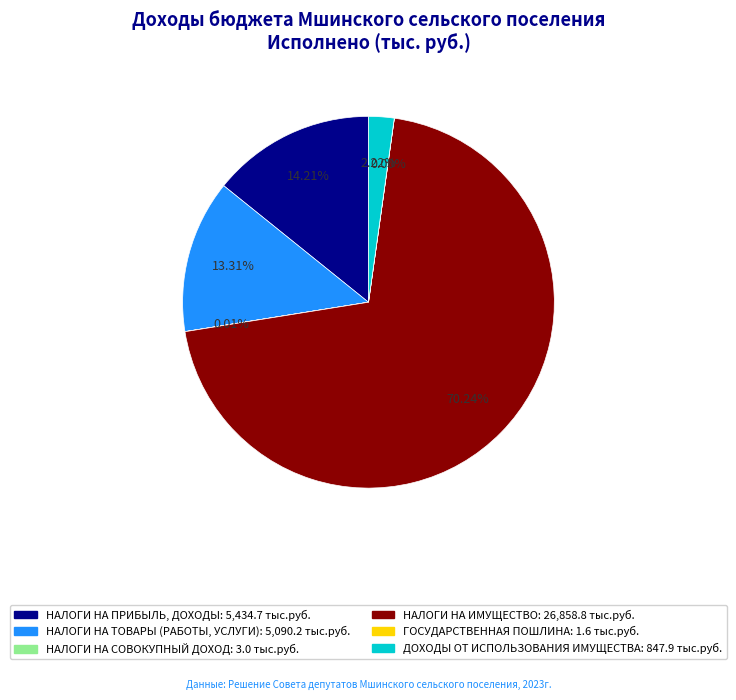

Is there a majority slice in this chart?

Yes